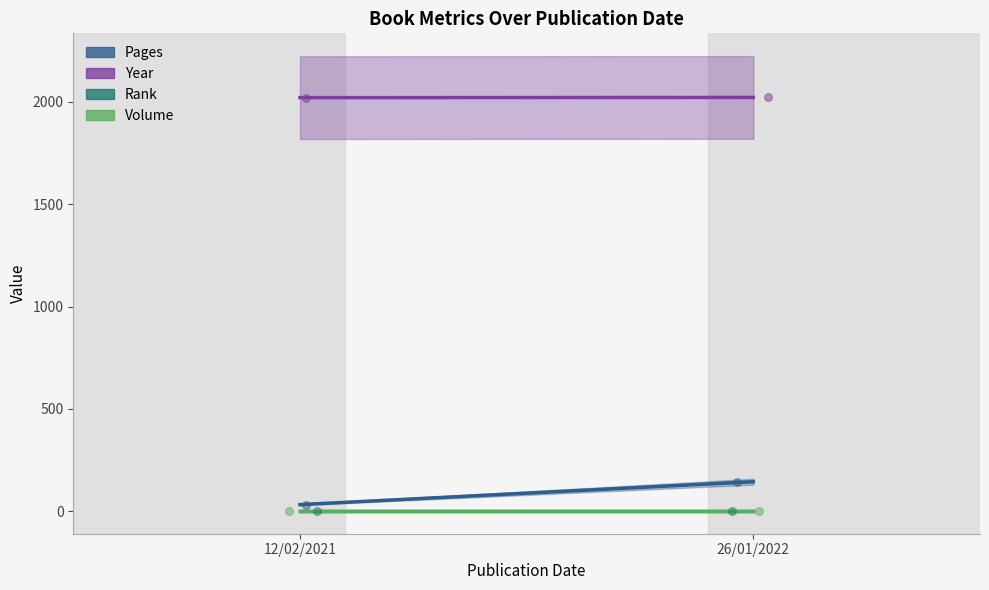

What is the total value across all series at 12/02/2021?

2055